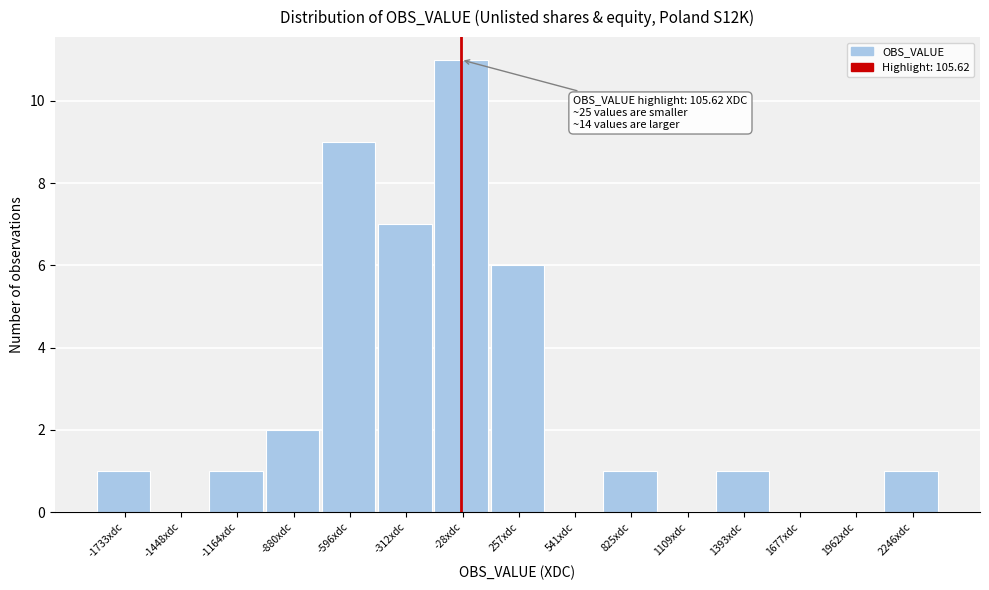

Reading left to right, what are all the values shown in this chart?

-1733xdc=1	-1448xdc=0	-1164xdc=1	-880xdc=2	-596xdc=9	-312xdc=7	-28xdc=11	257xdc=6	541xdc=0	825xdc=1	1109xdc=0	1393xdc=1	1677xdc=0	1962xdc=0	2246xdc=1